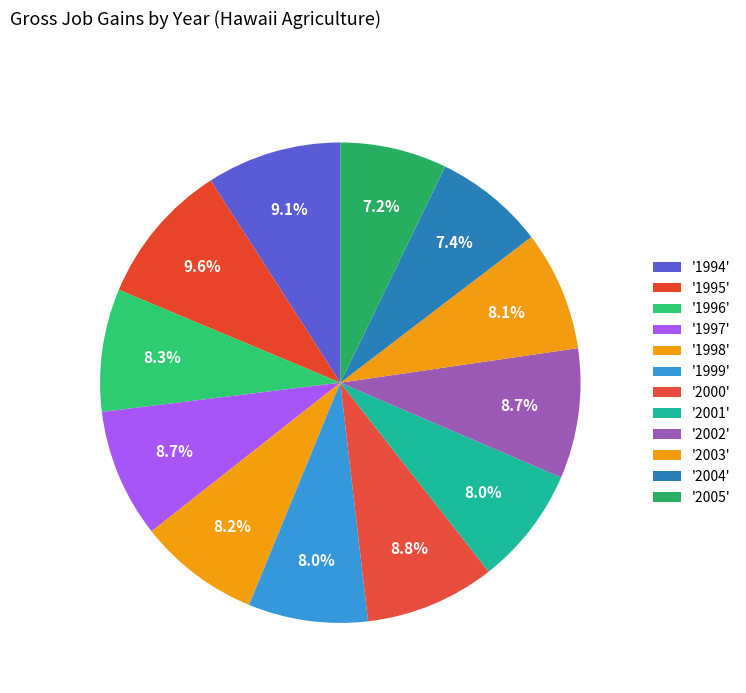

Rank the categories by value from lowest to highest.

2005, 2004, 2001, 1999, 2003, 1998, 1996, 1997, 2002, 2000, 1994, 1995